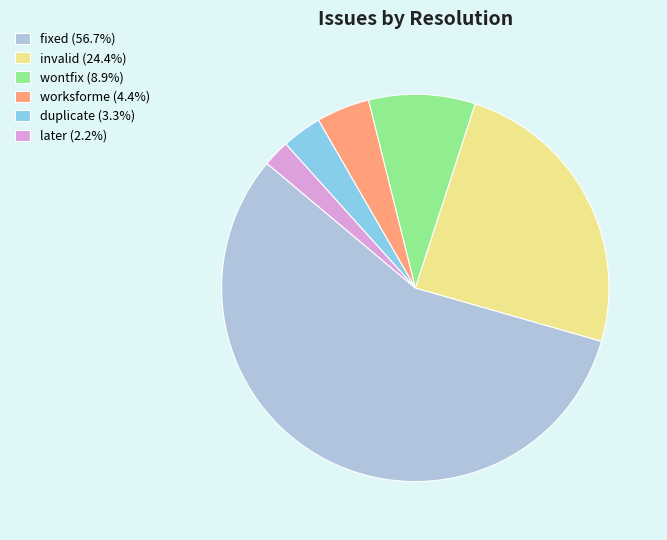

Does fixed (56.7%) represent more than half of the total?

Yes